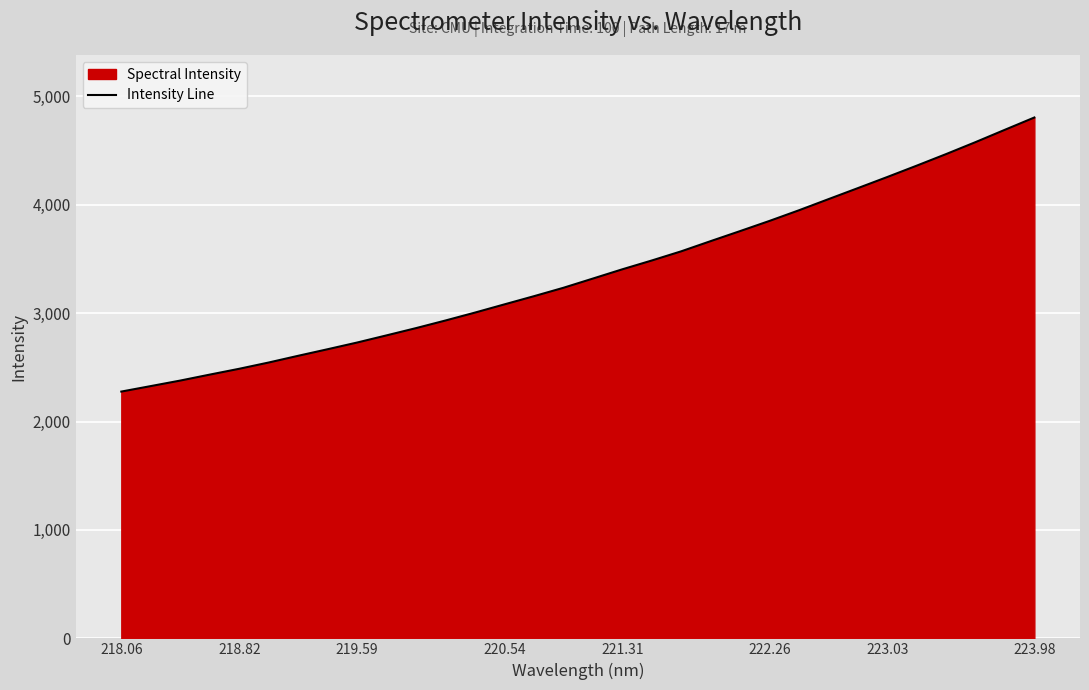

What is the difference between the maximum and minimum values?

2528.1